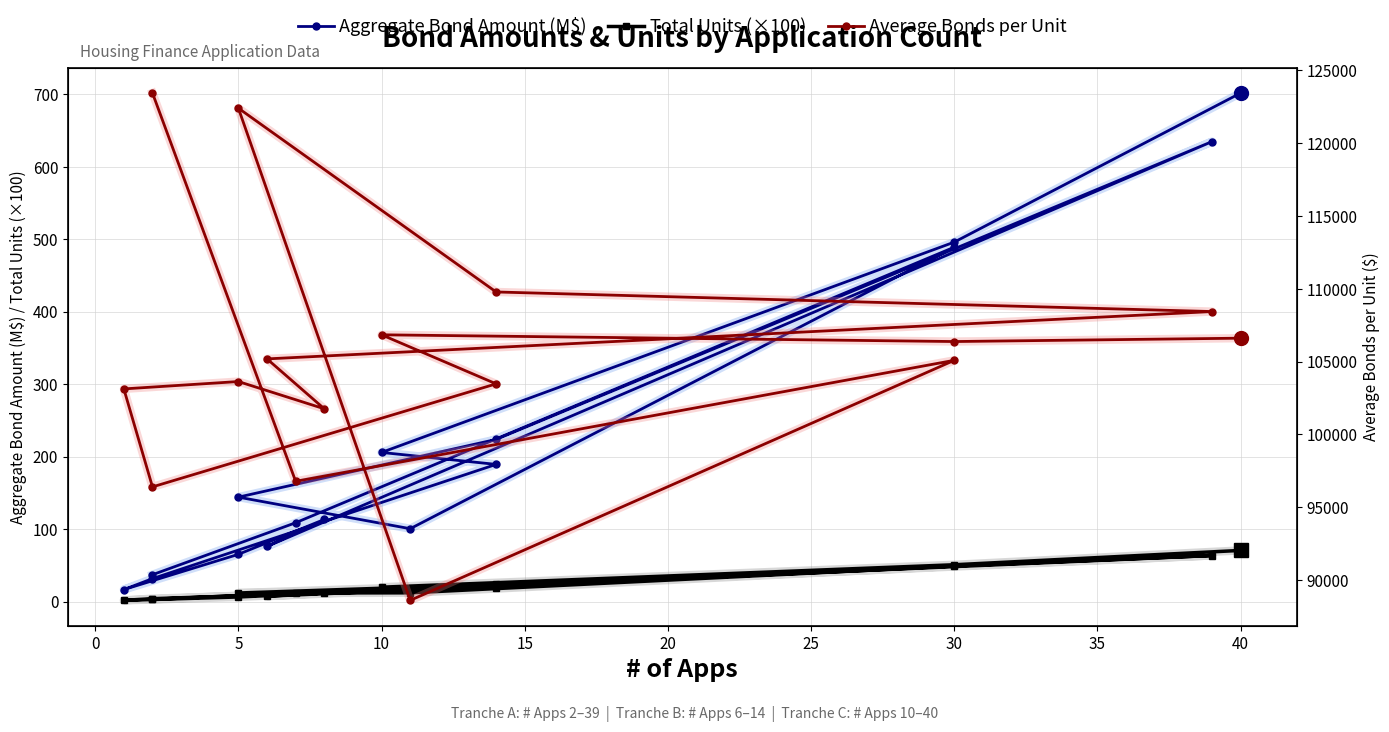

List the series in order of their peak value, lowest first.

Total Units (×100), Aggregate Bond Amount (M$), Average Bonds per Unit